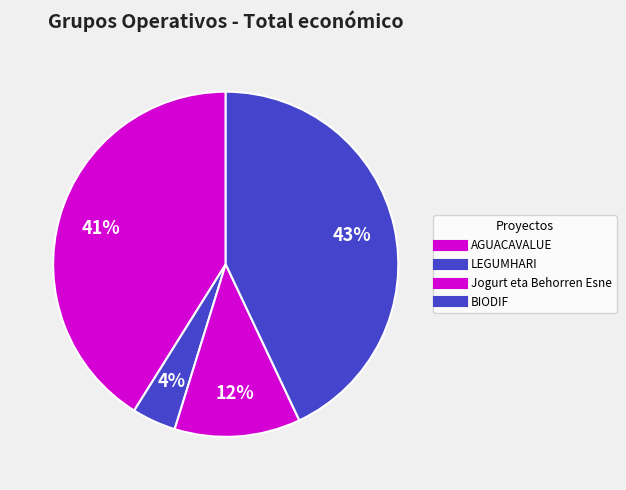

Combined, do LEGUMHARI and AGUACAVALUE account for over 50%?

No